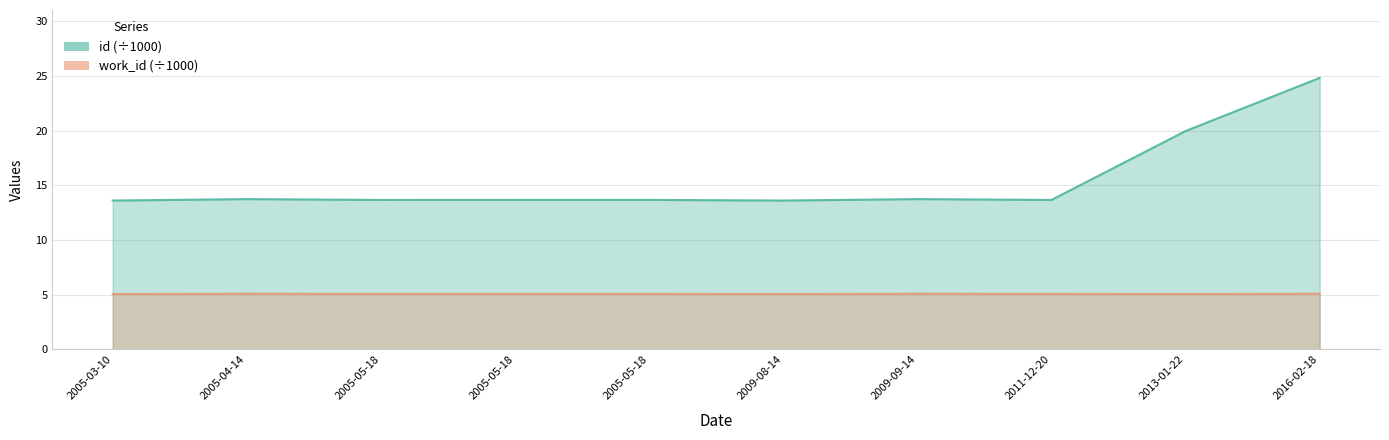

Does the chart display data point markers on the line(s)?

No